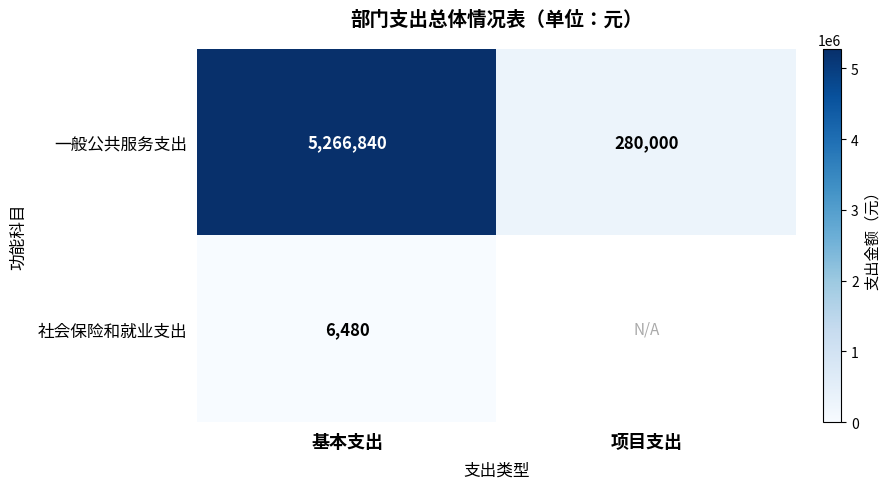

What is the highest value of the 一般公共服务支出 series?

5266840